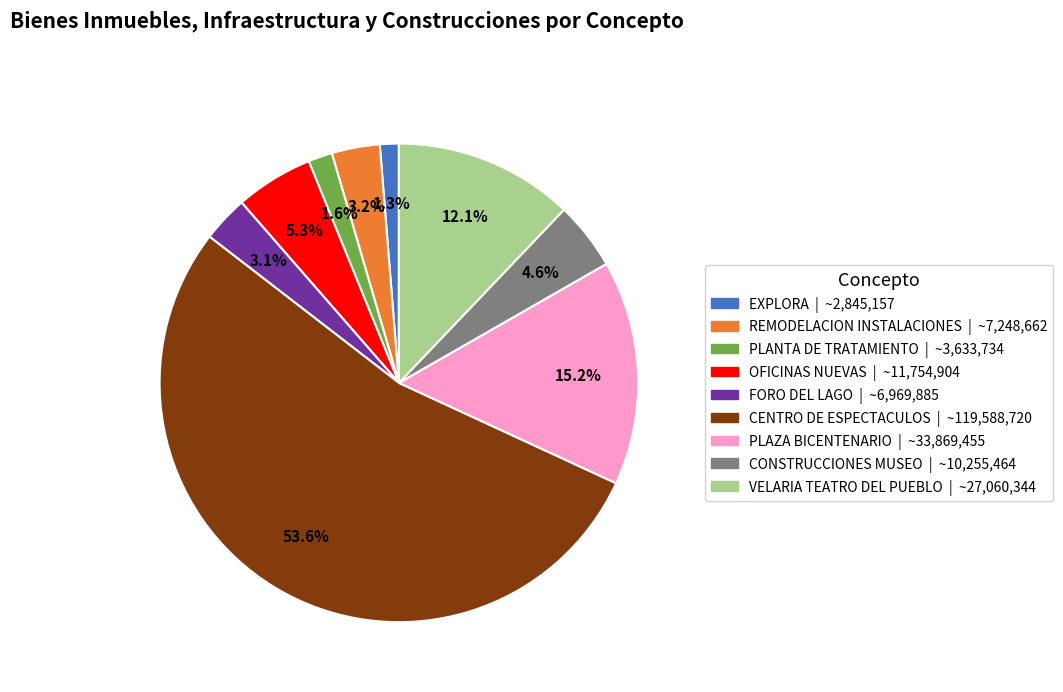

To the nearest percent, what portion does CENTRO DE ESPECTACULOS represent?

54%